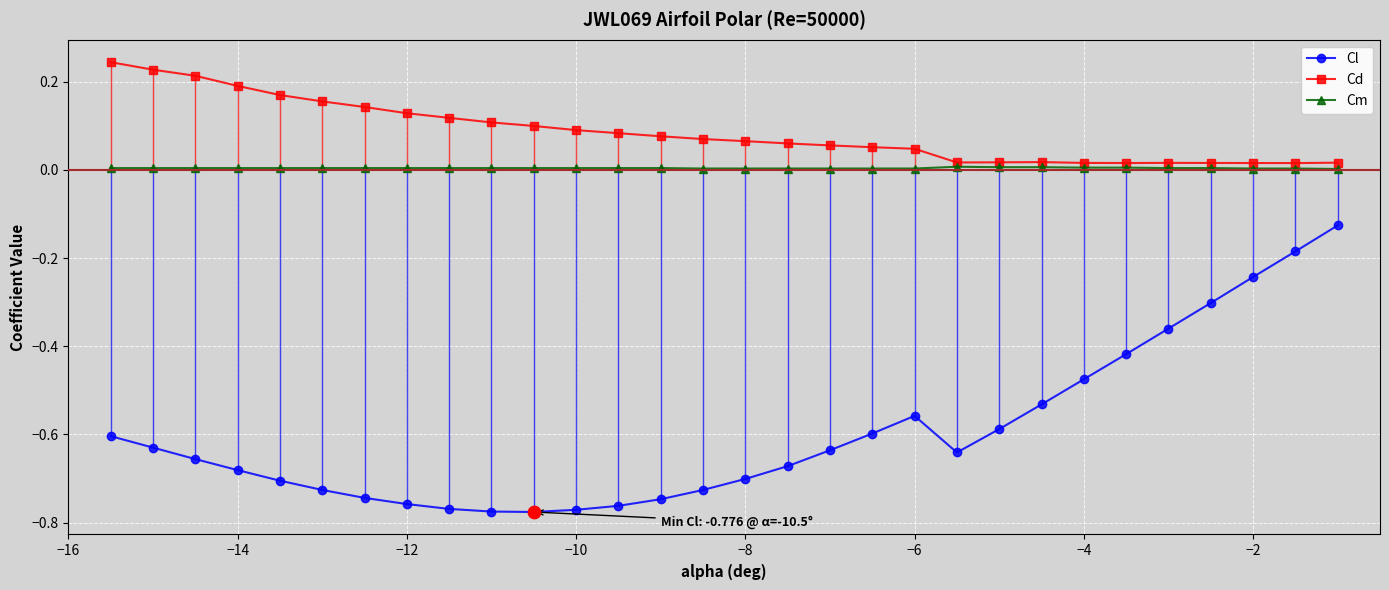

What are all the series names shown in the legend?

Cl, Cd, Cm